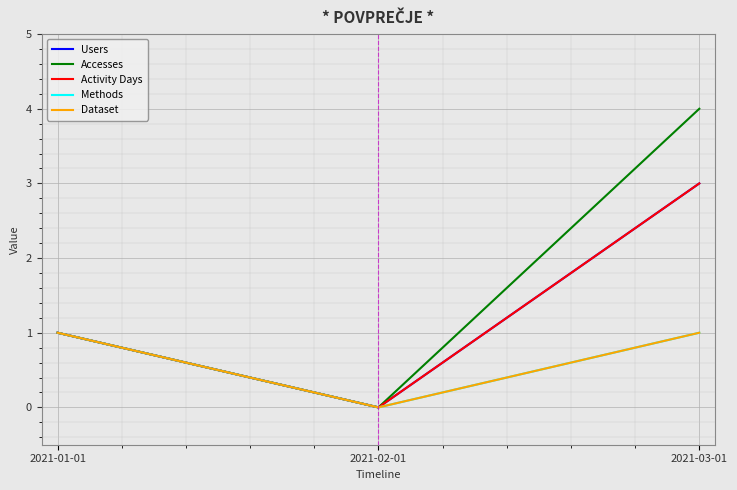

Reading left to right, list all the values displayed in this chart.

Users: 2021-01-01=1	2021-02-01=0	2021-03-01=3
Accesses: 2021-01-01=1	2021-02-01=0	2021-03-01=4
Activity Days: 2021-01-01=1	2021-02-01=0	2021-03-01=3
Methods: 2021-01-01=1	2021-02-01=0	2021-03-01=1
Dataset: 2021-01-01=1	2021-02-01=0	2021-03-01=1